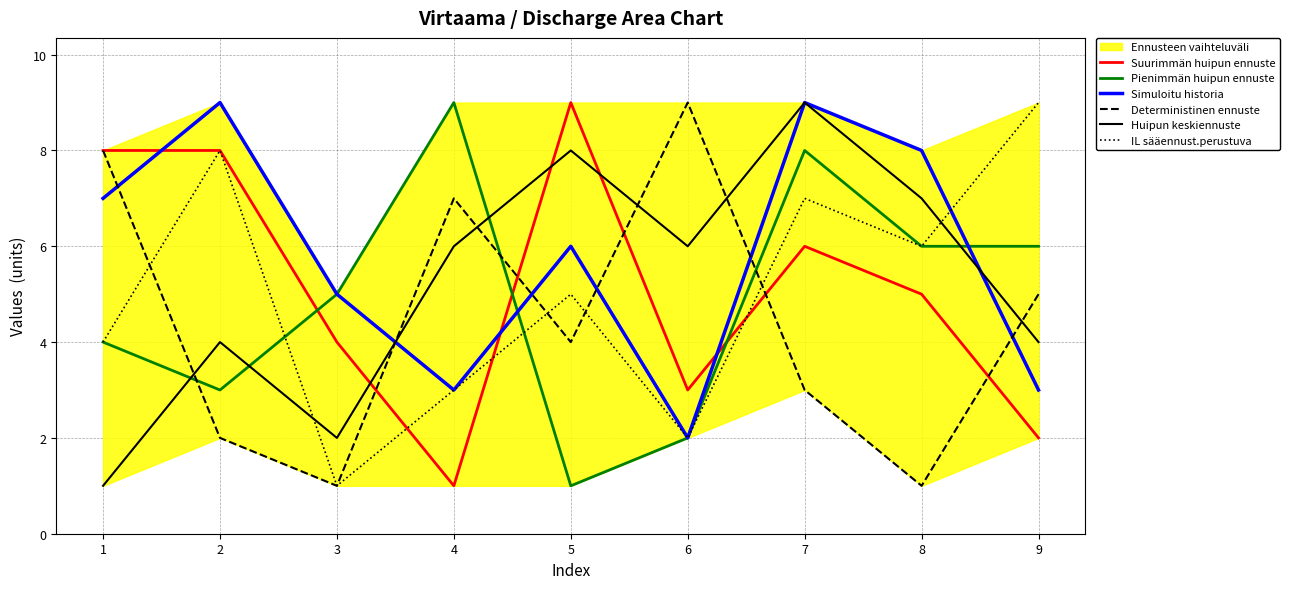

What is the value of the IL sääennust.perustuva point at the 5th from the left?

5